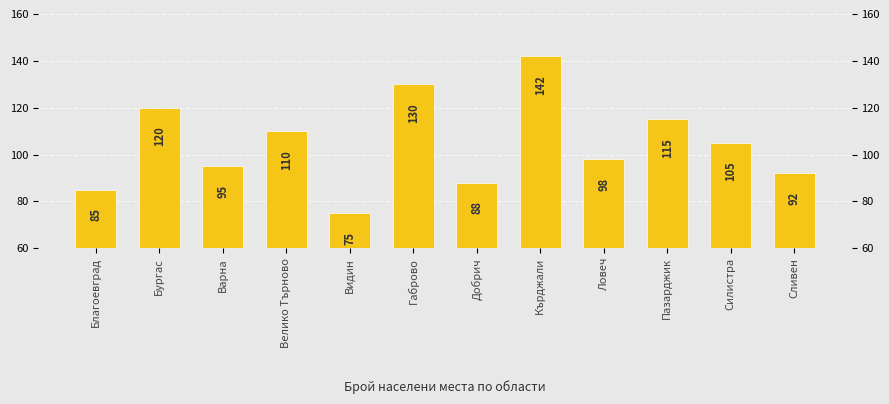

Reading left to right, transcribe all the data shown in this chart.

85	120	95	110	75	130	88	142	98	115	105	92